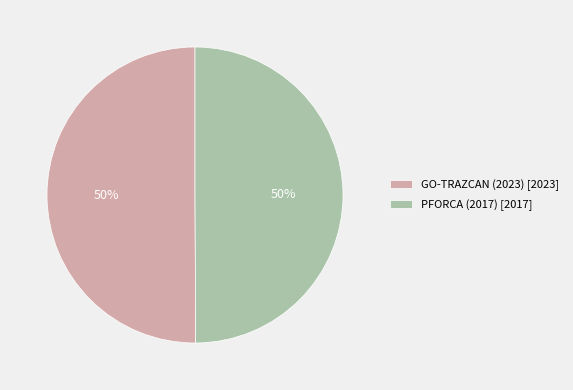

How many segments does this pie chart have?

2